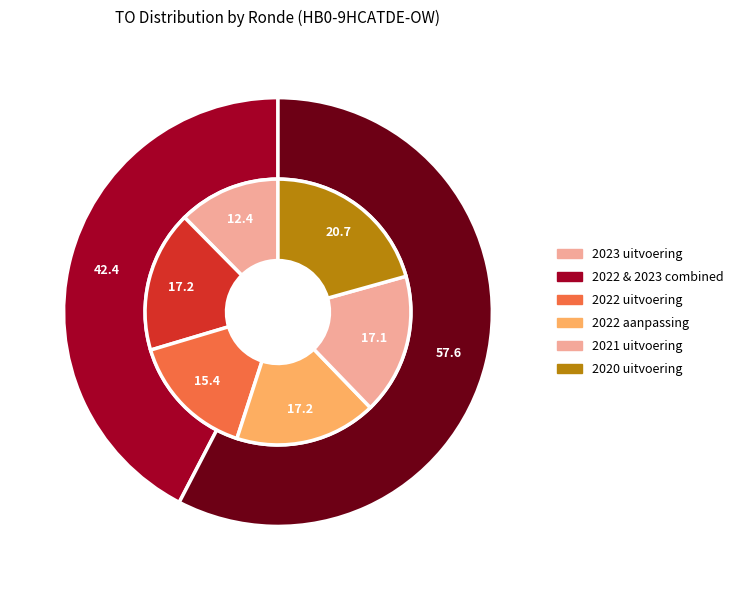

Which category has the smallest portion of the pie?

2023 uitvoering